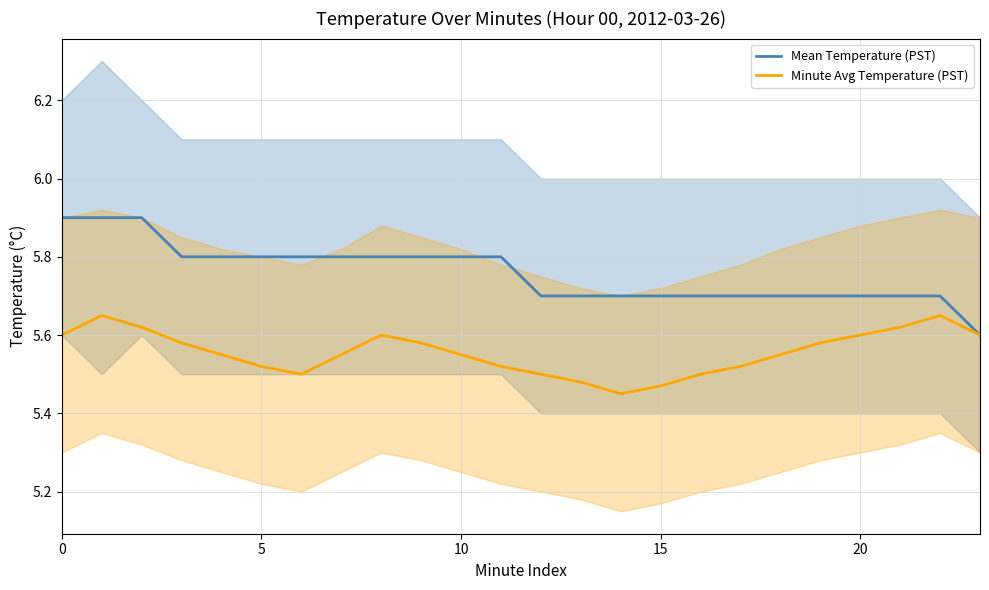

The value of Mean Temperature (PST) at 6 is 5.8. True or false?

True